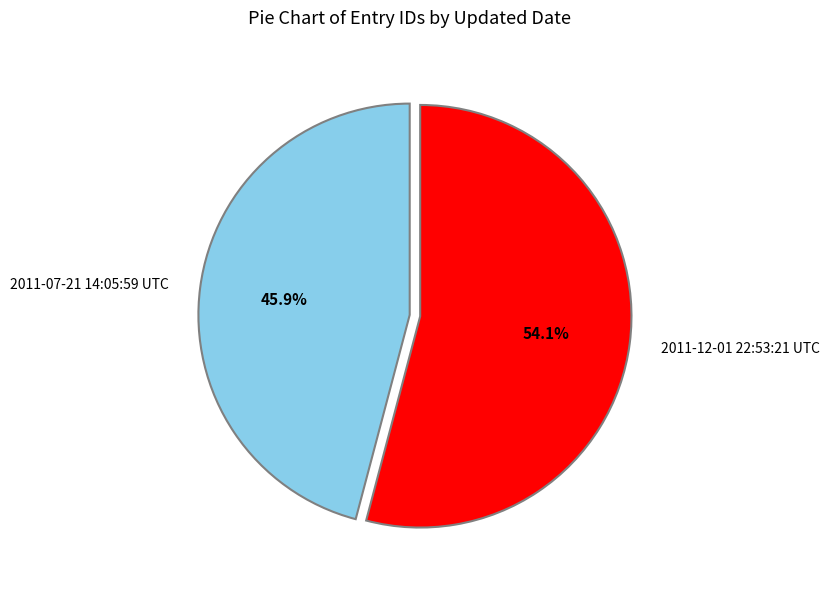

To the nearest percent, what is the difference between the 2011-07-21 14:05:59 UTC and 2011-12-01 22:53:21 UTC slice percentages?

8%